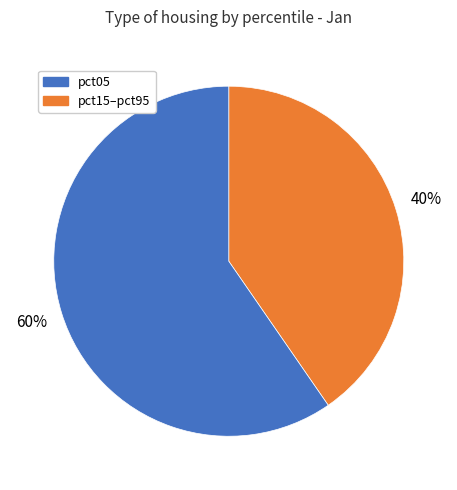

Is there any slice that represents more than half of the pie?

Yes